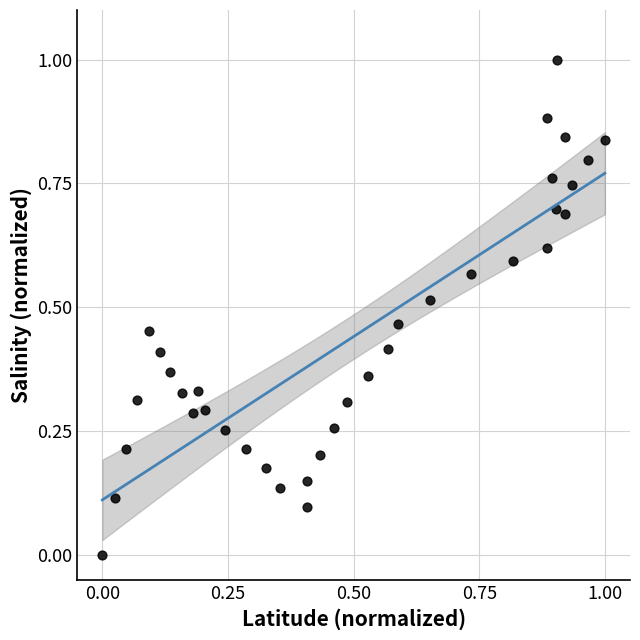

What is the range of Y values (max minus min)?

1.0